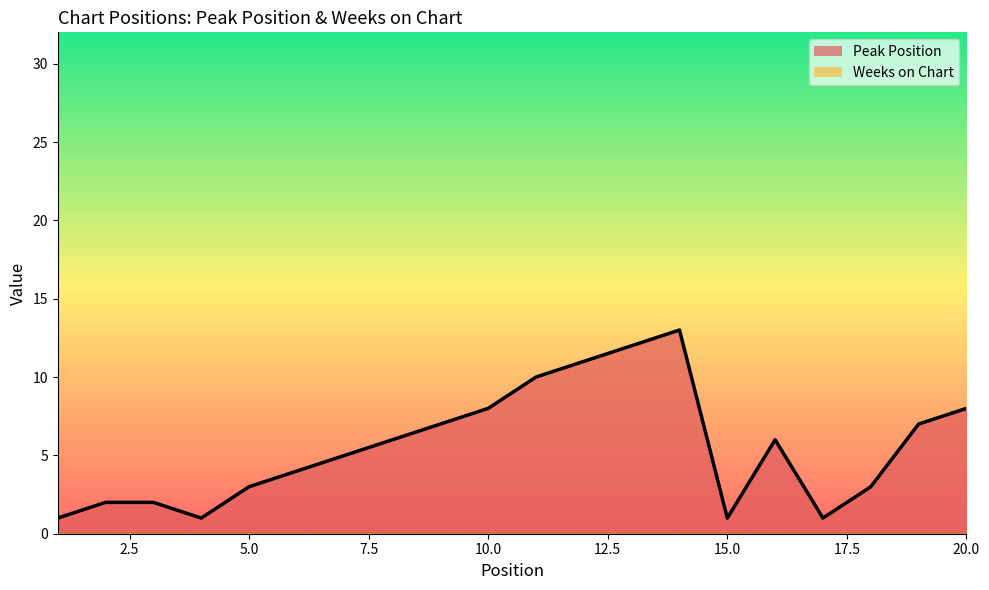

Reading left to right, transcribe all the data shown in this chart.

1	2	2	1	3	4	5	6	7	8	10	11	12	13	1	6	1	3	7	8